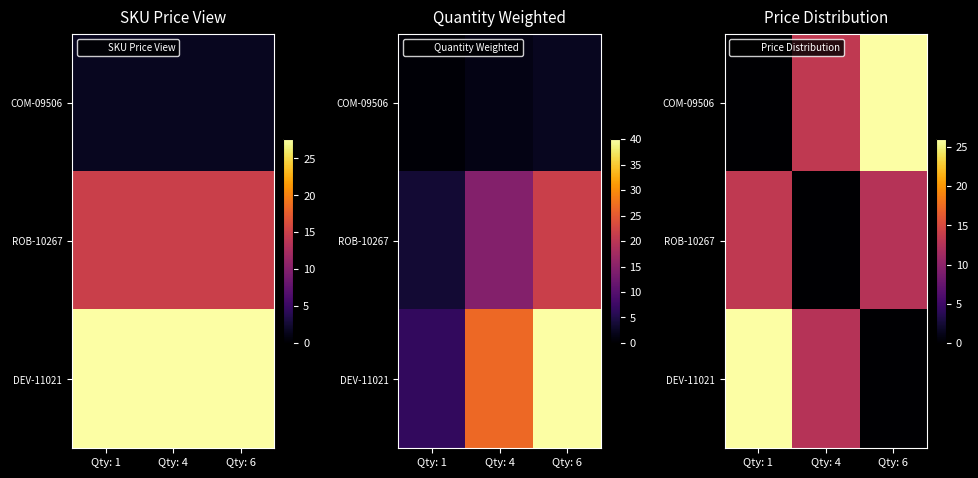

What is the total value across all series at Qty: 1?

39.4